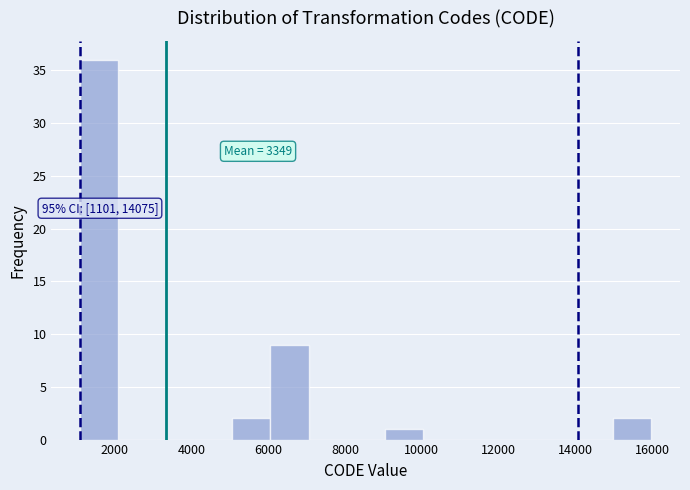

Which range on the x-axis has the tallest bar?

1200 to 2000